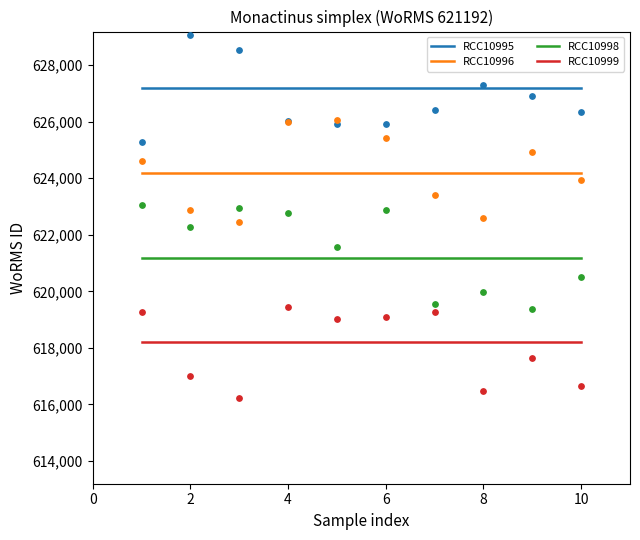

Which series has the largest Y range (max minus min)?

RCC10995